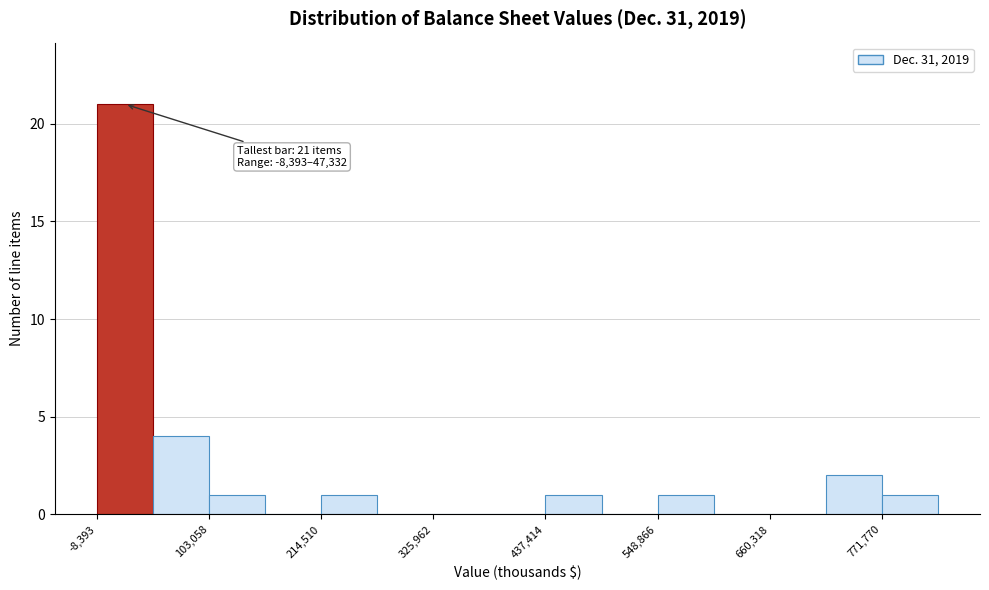

Read against the x-axis, roughly where is the centre of the tallest bar?

20000